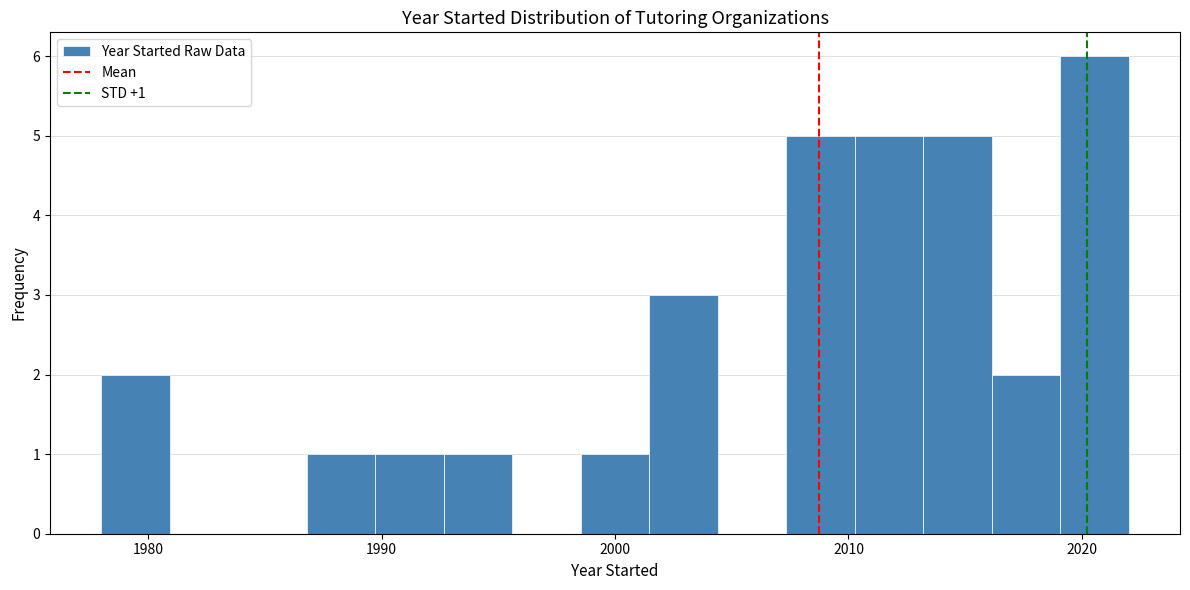

Around what value on the x-axis is the tallest bar? Give the approximate position of its centre, as read against the axis.

2021